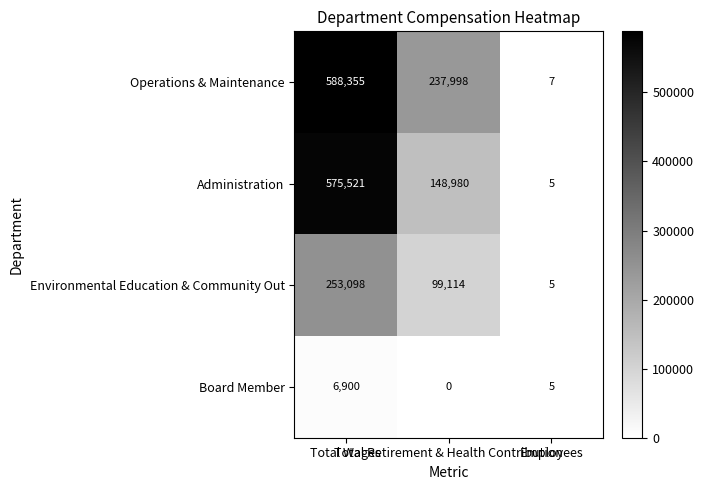

List the series in order of their peak value, highest first.

Operations & Maintenance, Administration, Environmental Education & Community Out, Board Member